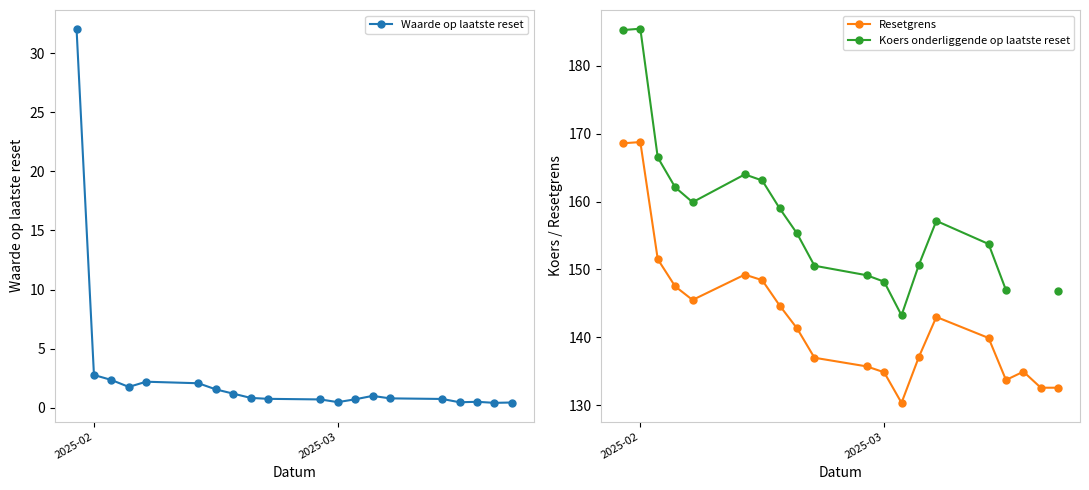

What is the lowest value of the Resetgrens series?

130.4